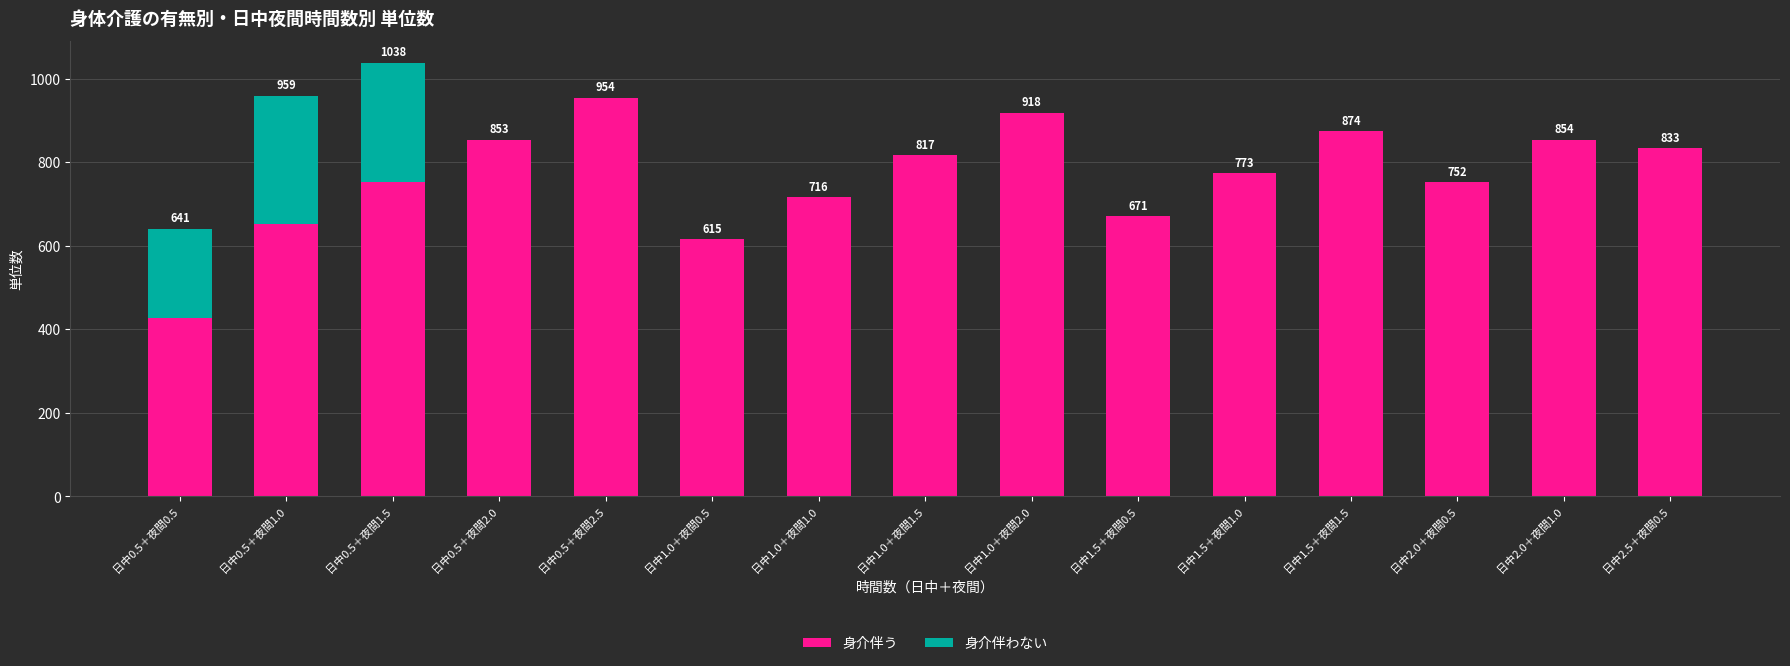

How many series are shown in this chart?

2